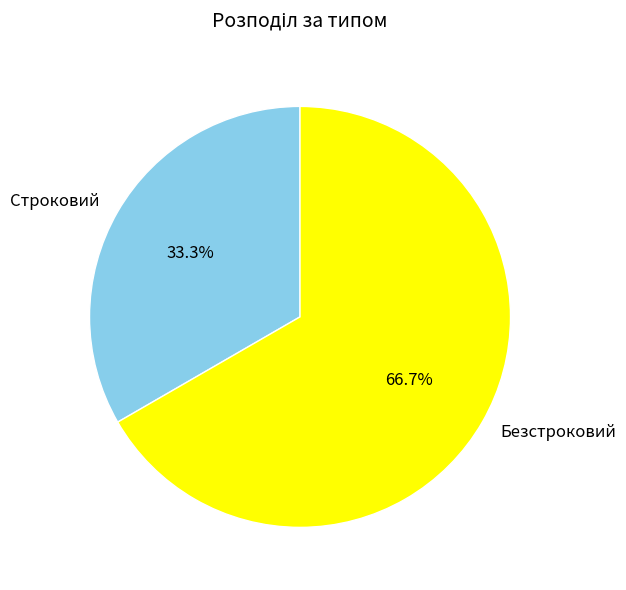

What percentage is the Строковий slice, to the nearest percent?

33%